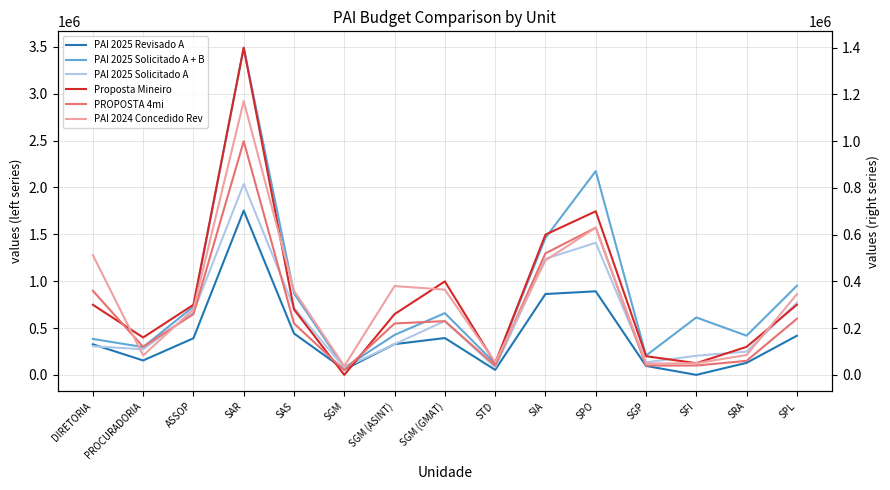

What is the sum of the Proposta Mineiro values at SPL and SGP?

380000.0